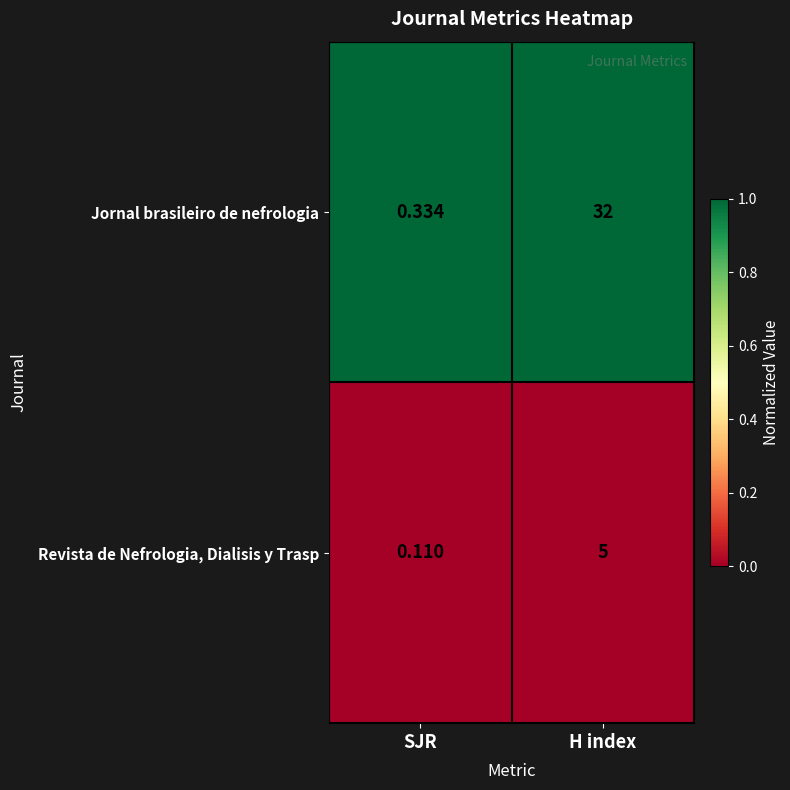

What is the total value across all series at SJR?

0.4